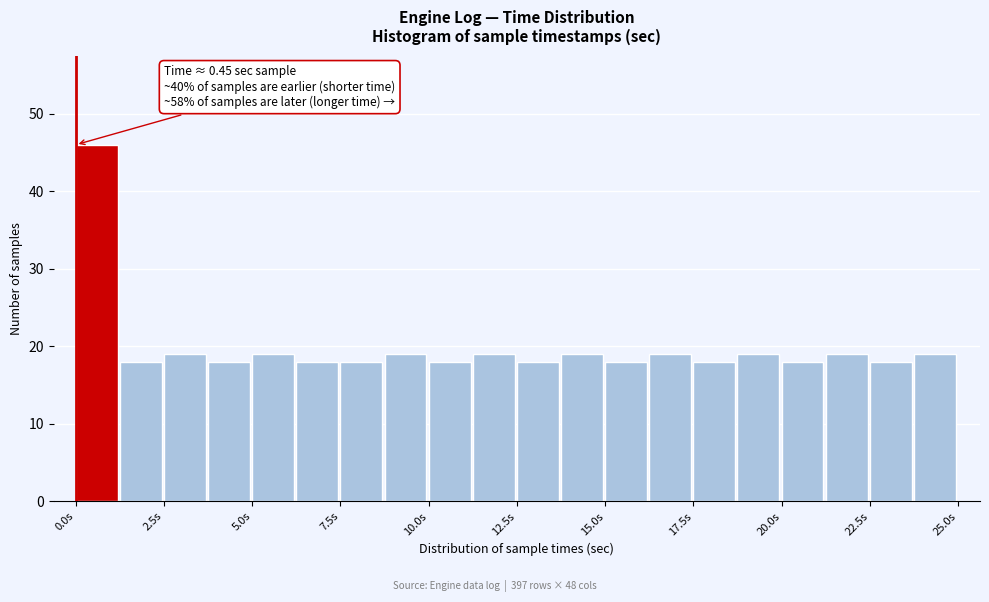

Around what value on the x-axis is the tallest bar? Give the approximate position of its centre, as read against the axis.

0.5